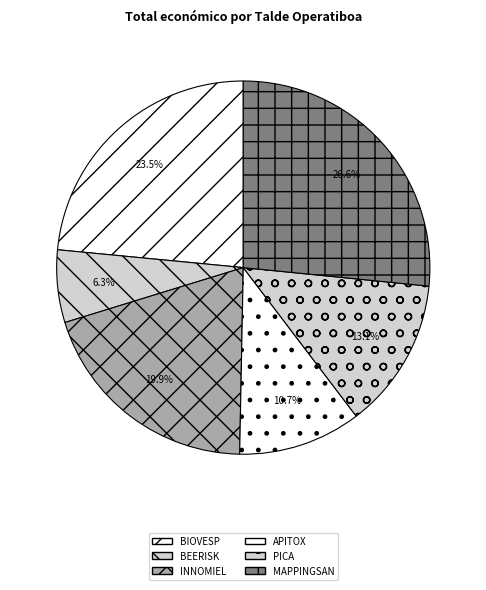

The MAPPINGSAN slice represents 14% of the pie. True or false?

False